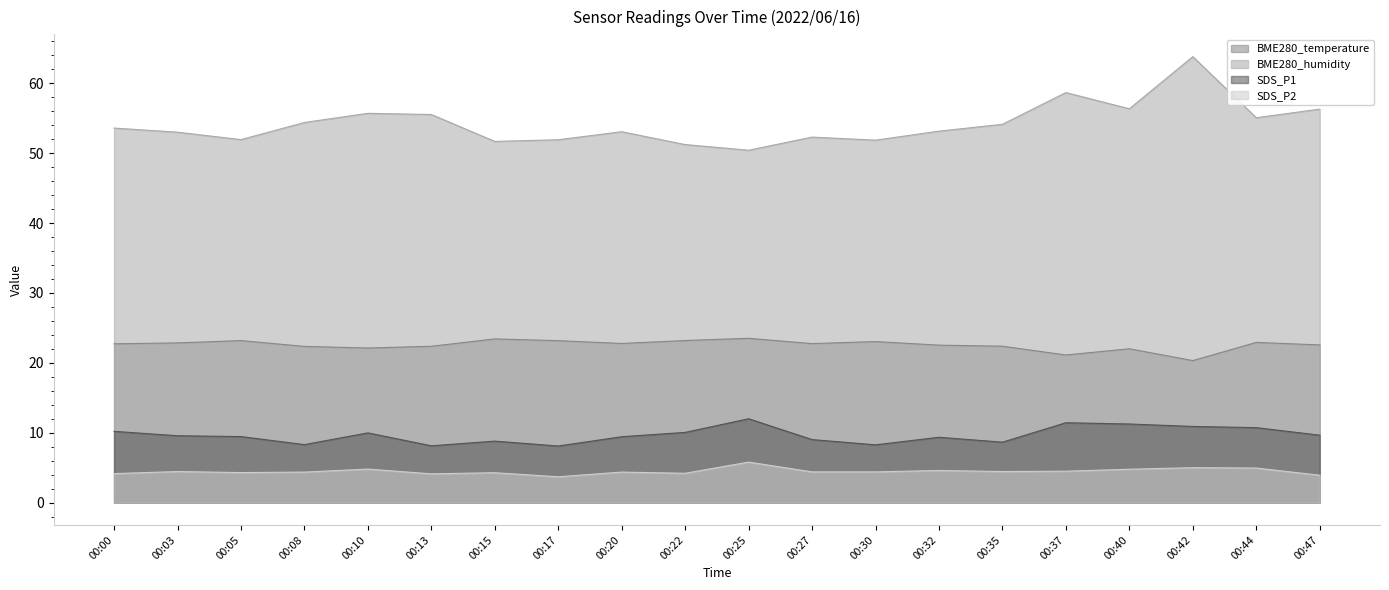

Does the chart display data point markers on the line(s)?

No